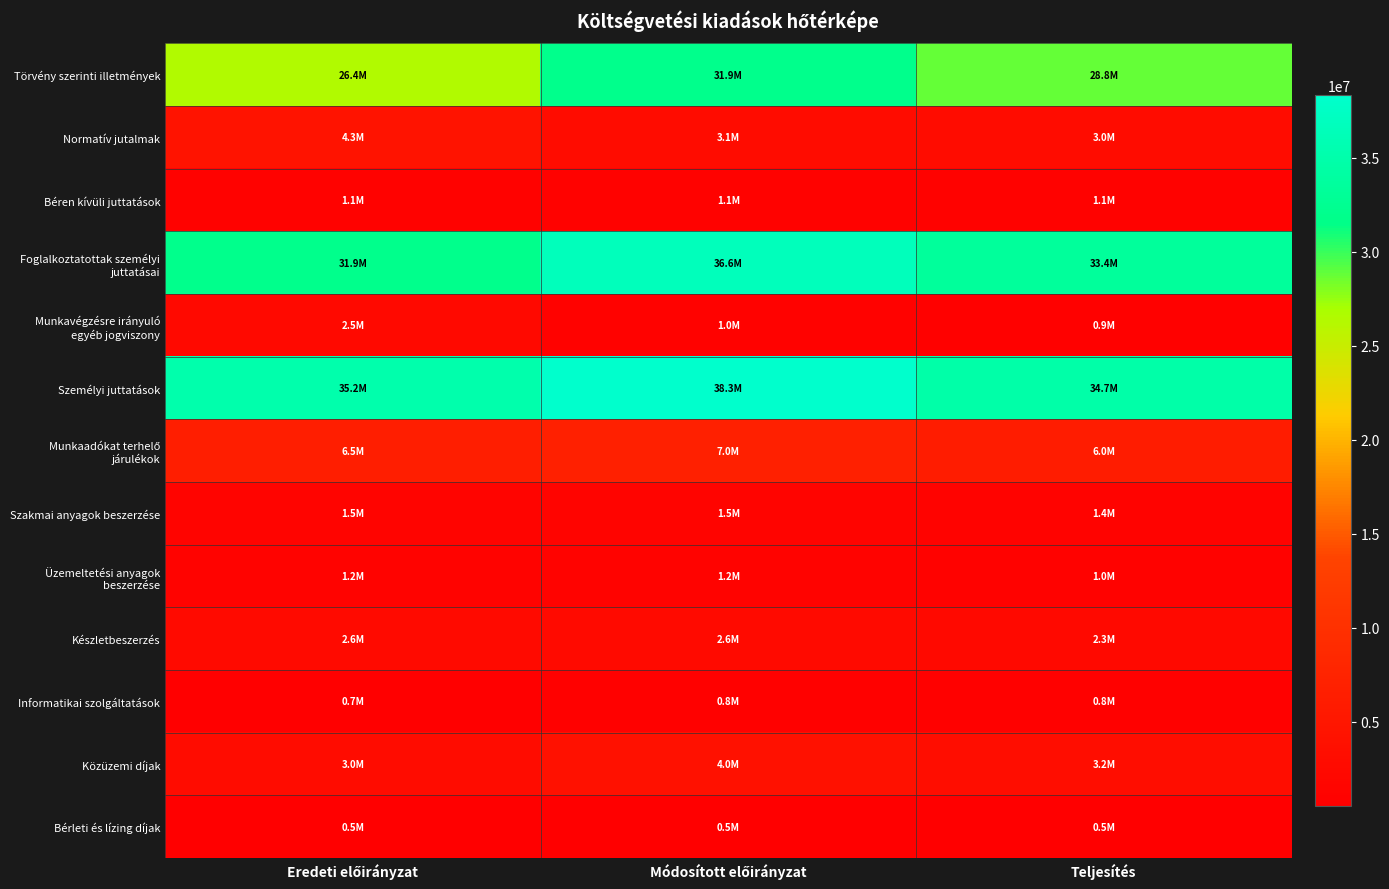

How many distinct data groups are displayed?

13